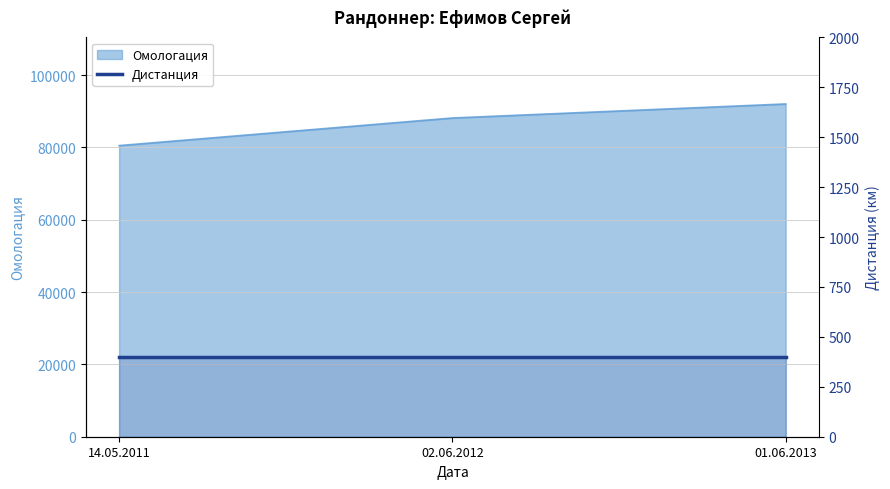

Reading right to left, what are all the values shown in this chart?

01.06.2013=92015	02.06.2012=88132	14.05.2011=80499